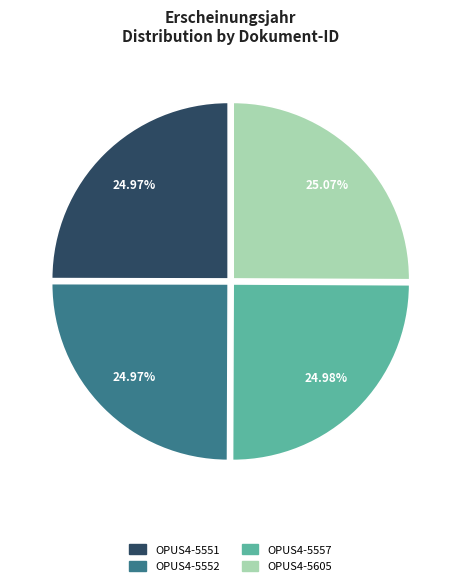

The OPUS4-5551 slice represents 25% of the pie. True or false?

True